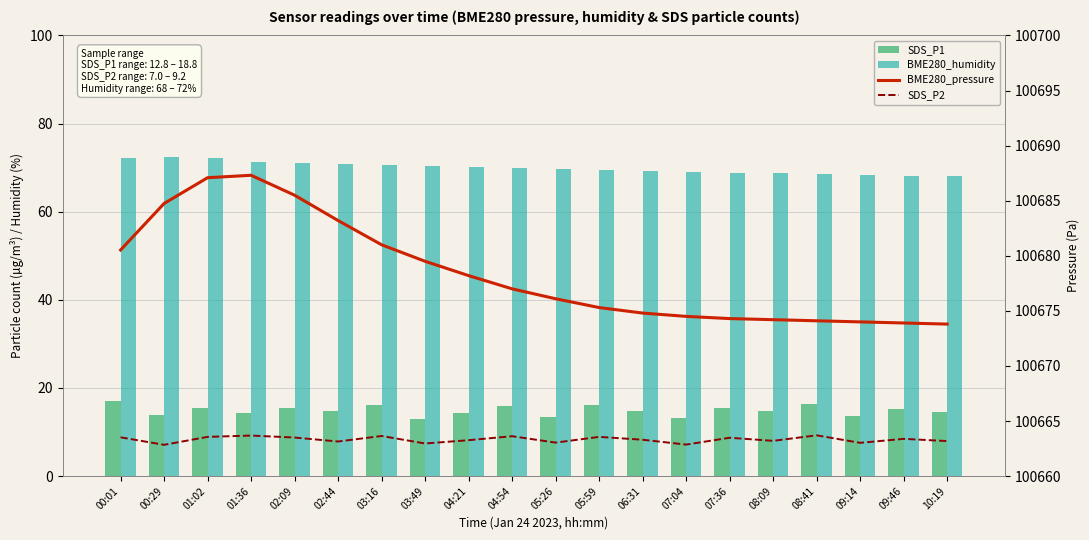

What are all the series names shown in the legend?

SDS_P2, SDS_P1, BME280_humidity, BME280_pressure